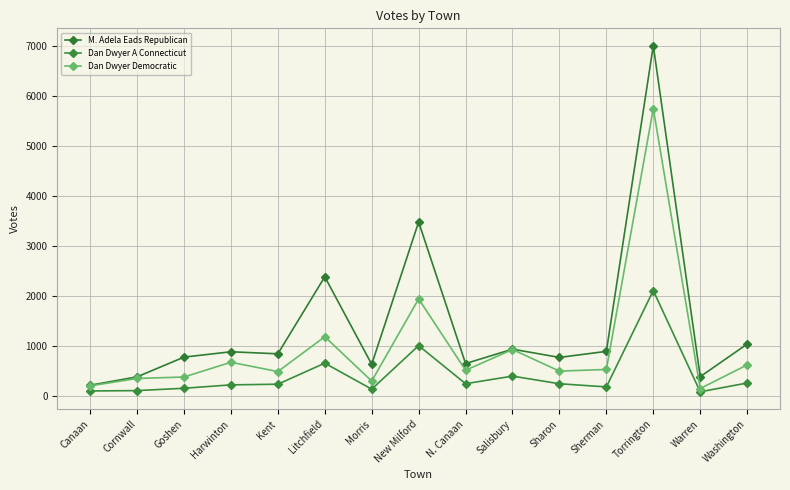

How many lines are shown in the chart?

3